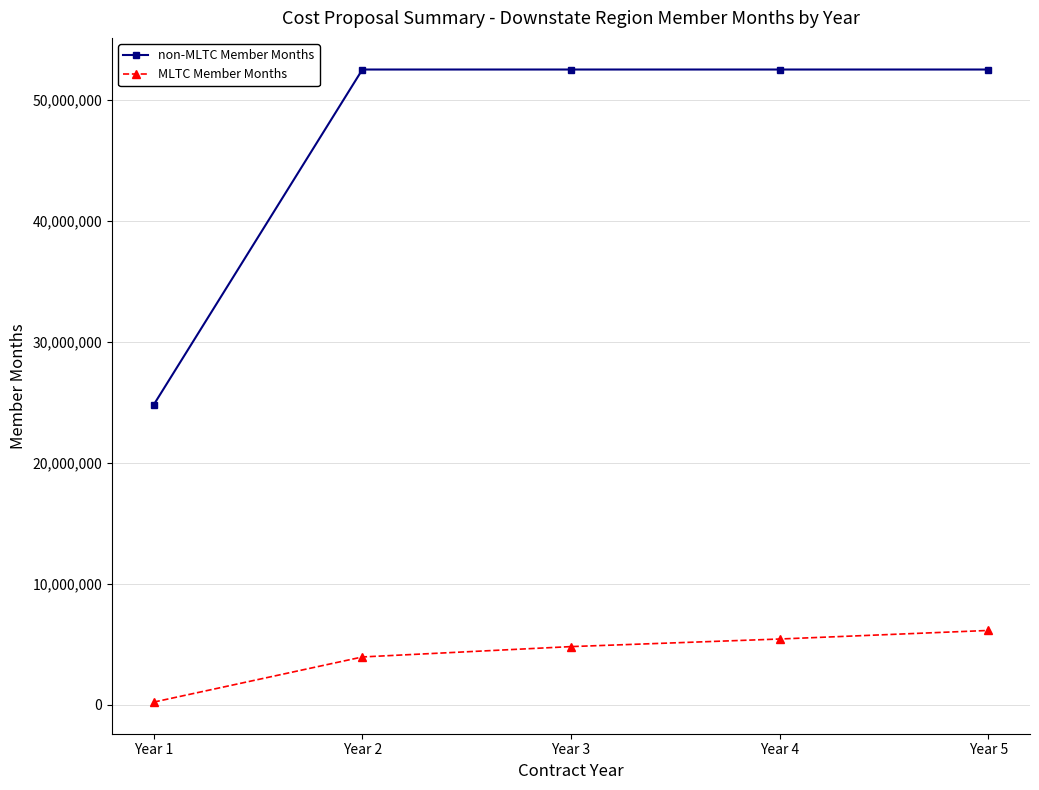

Reading left to right, transcribe all the data shown in this chart.

non-MLTC Member Months: Year 1=24827346	Year 2=52543944	Year 3=52543944	Year 4=52543944	Year 5=52543944
MLTC Member Months: Year 1=236252	Year 2=3968509	Year 3=4824758	Year 4=5451972	Year 5=6160735